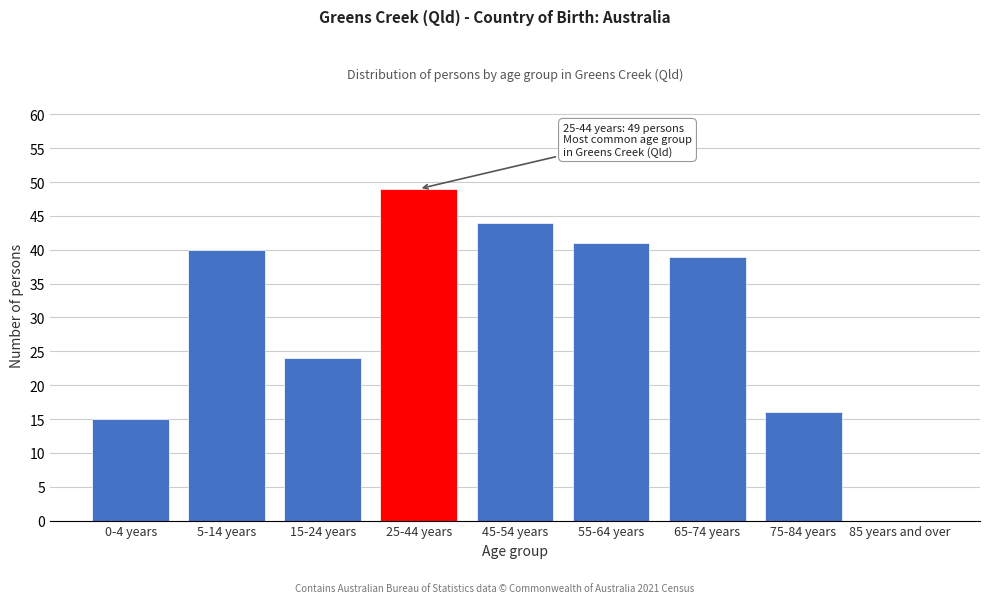

Reading left to right, list all the values displayed in this chart.

0-4 years=15	5-14 years=40	15-24 years=24	25-44 years=49	45-54 years=44	55-64 years=41	65-74 years=39	75-84 years=16	85 years and over=0